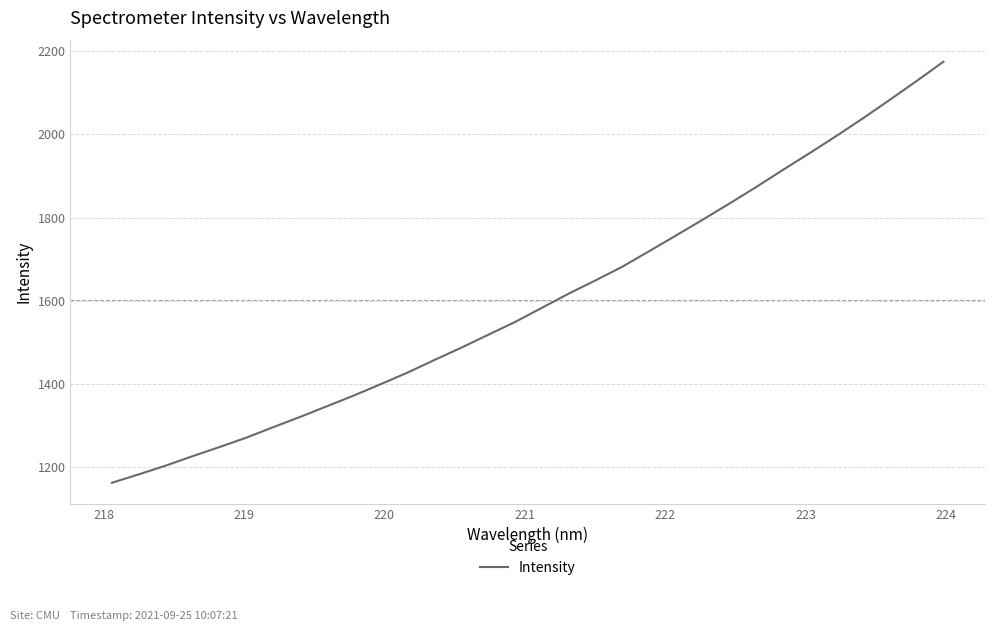

What is the greatest value displayed?

2174.8